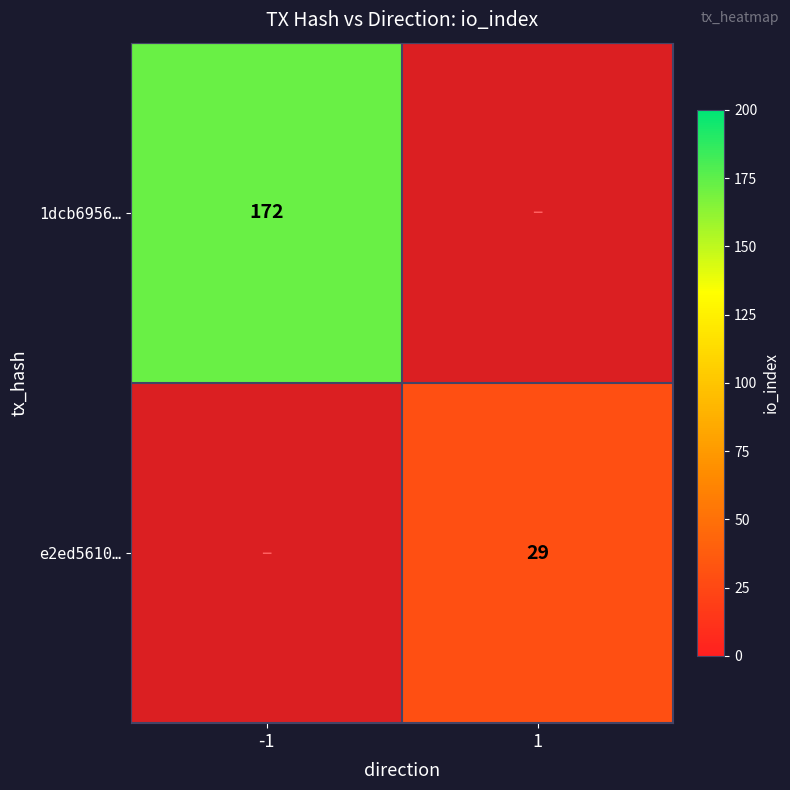

At 1, list the series in order from largest to smallest.

1dcb6956…, e2ed5610…